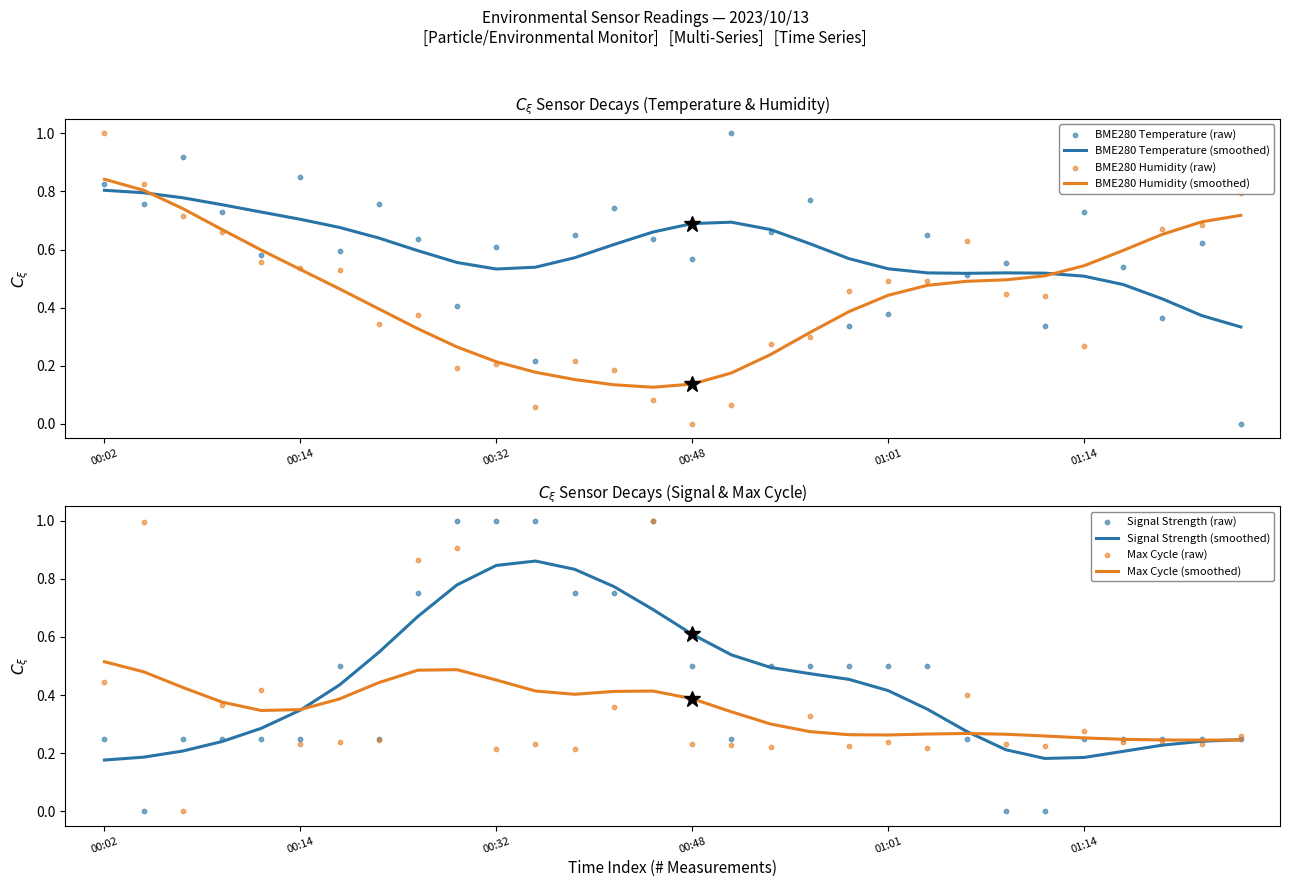

What is the total value across all series at 00:56?

1.9